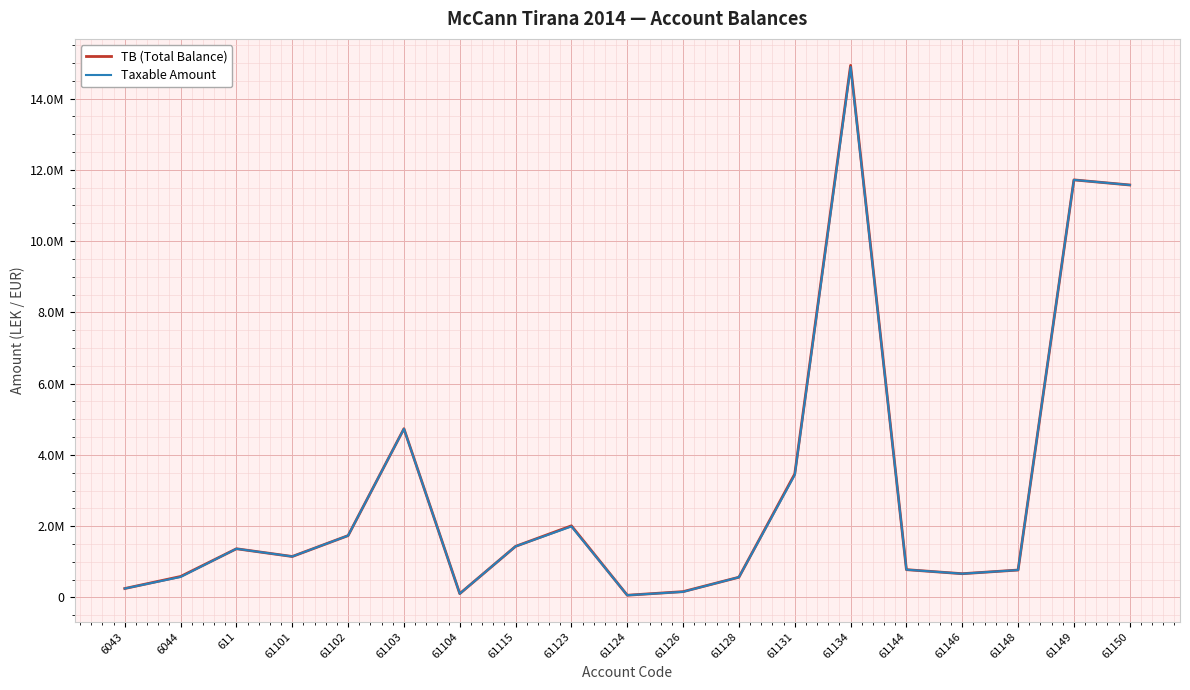

What is the maximum value shown in the chart?

14931158.8